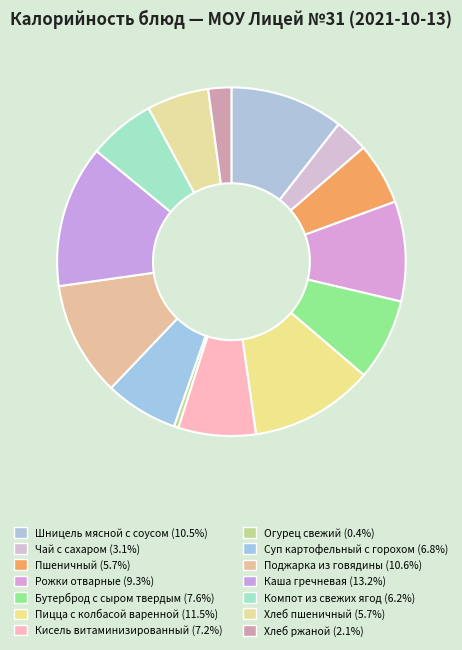

Does any single category account for the majority?

No